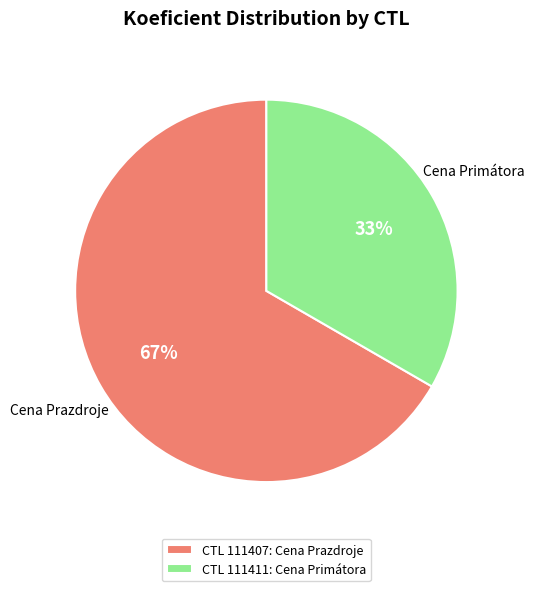

Approximately how many times larger is the value at CTL 111407: Cena Prazdroje compared to CTL 111411: Cena Primátora?

2.0